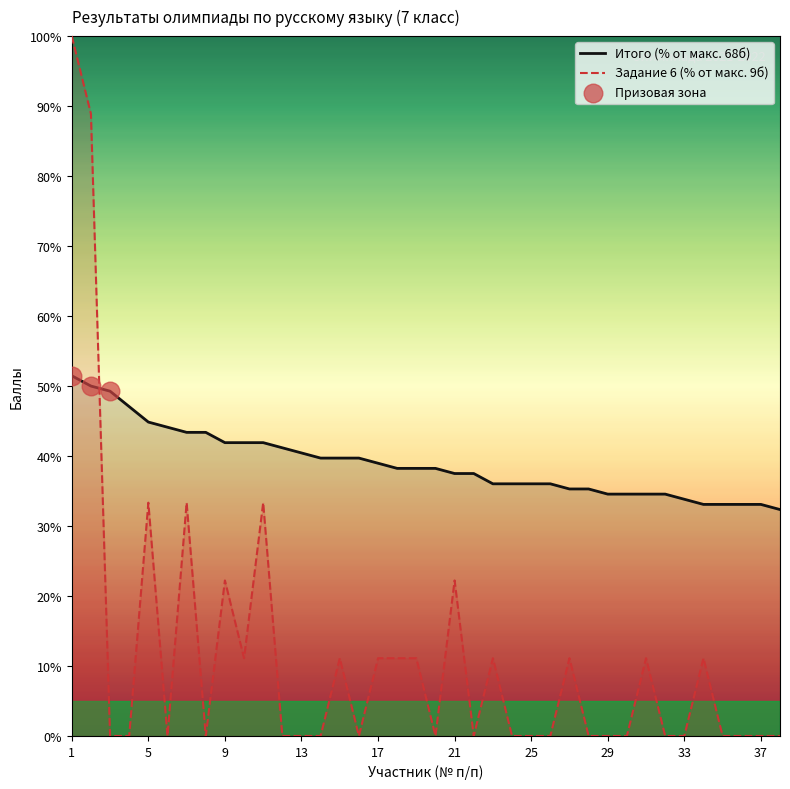

Which series contains the highest Y value?

Задание 6 (9б)